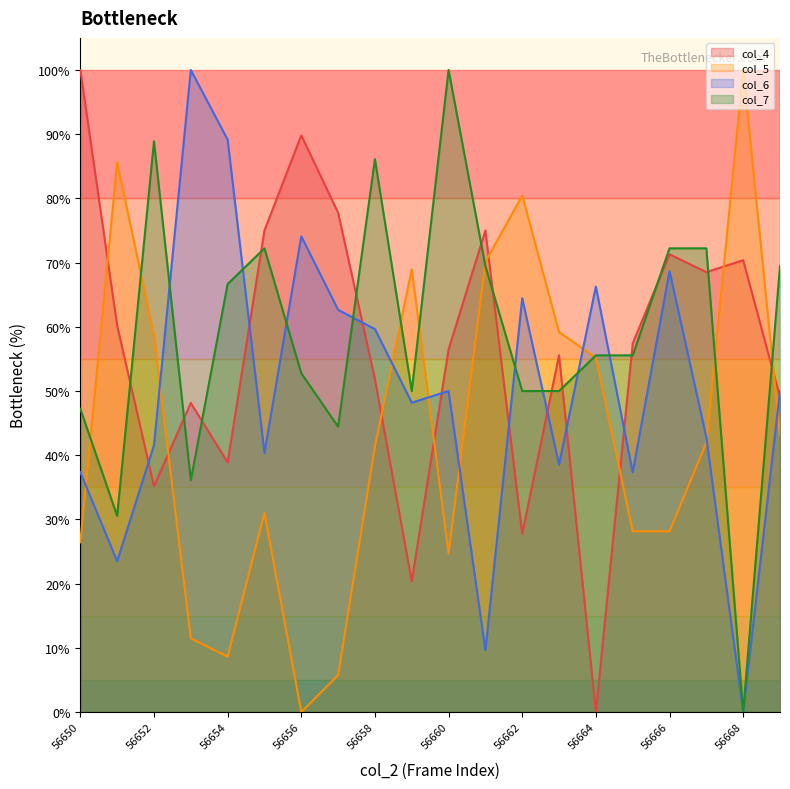

Between 56669 and 56650, which is larger?

56650